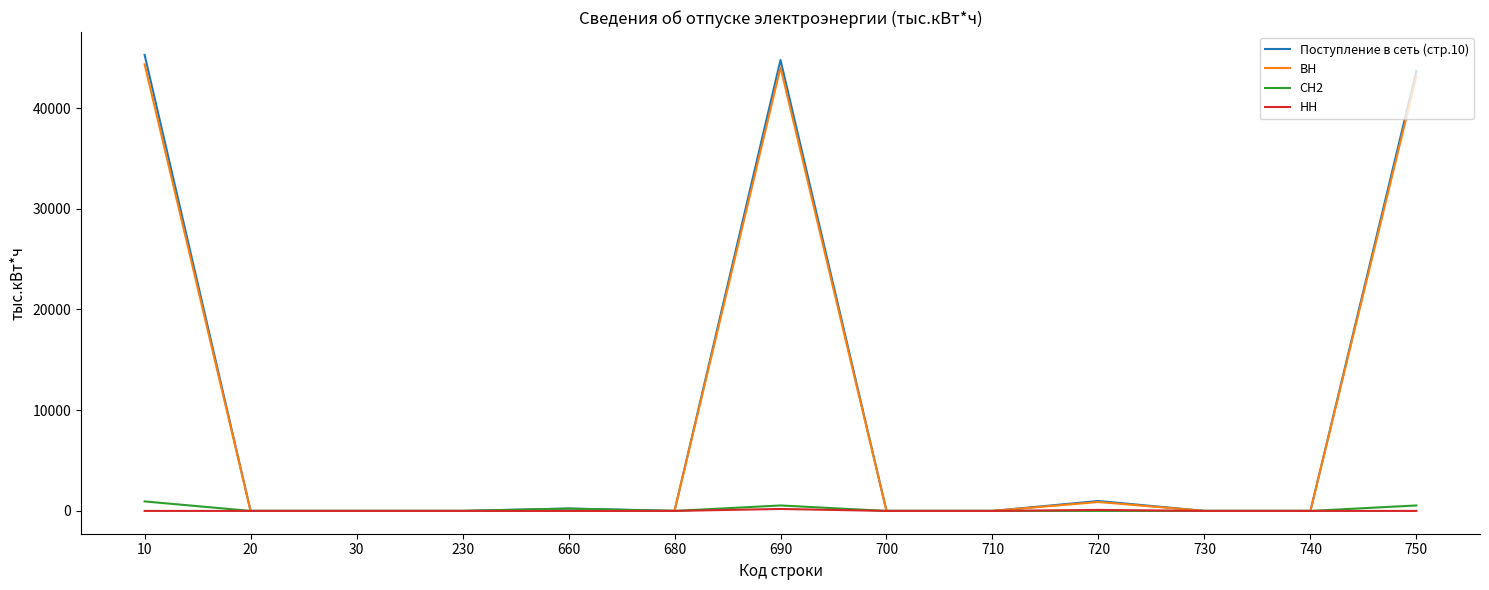

What are all the series names shown in the legend?

Поступление в сеть (стр.10), ВН, СН2, НН